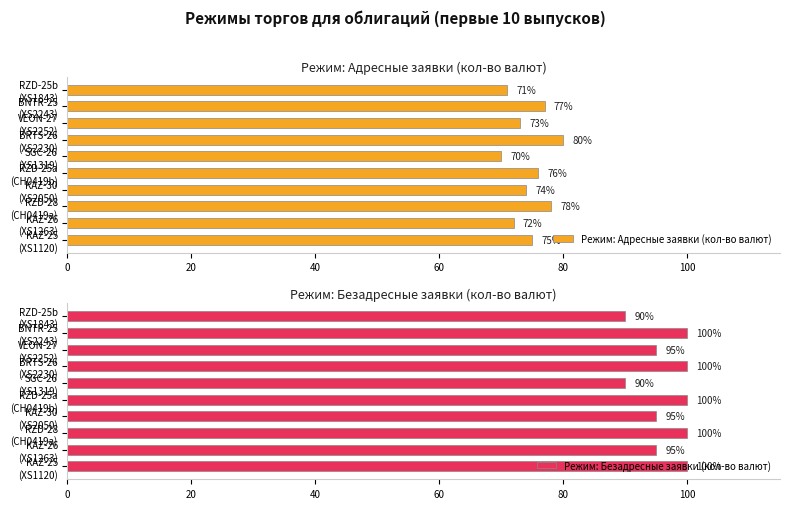

What is the maximum value shown in the chart?

100